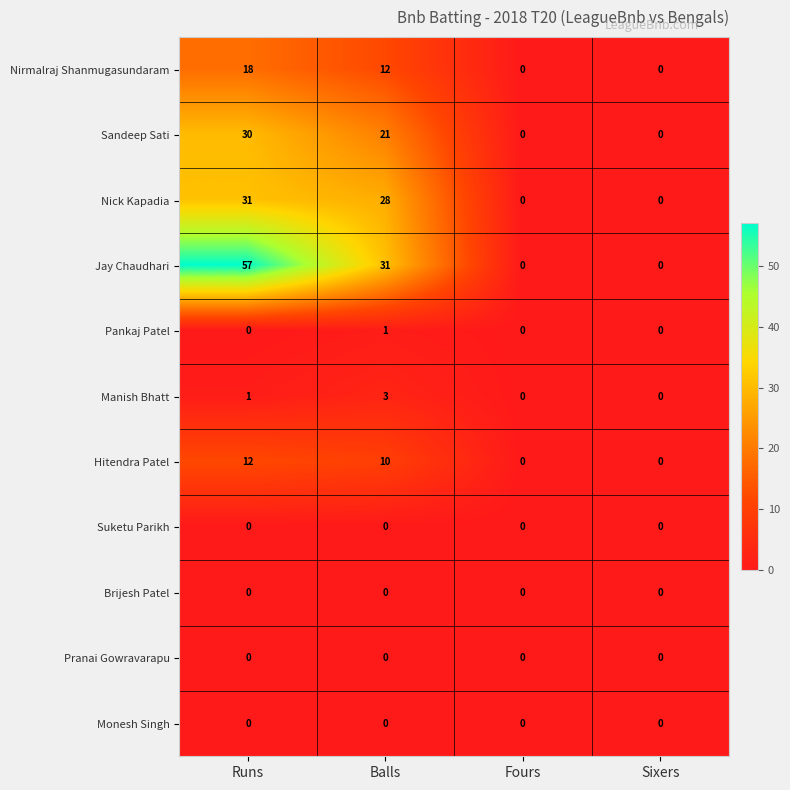

Which series has the largest total across all categories?

Jay Chaudhari